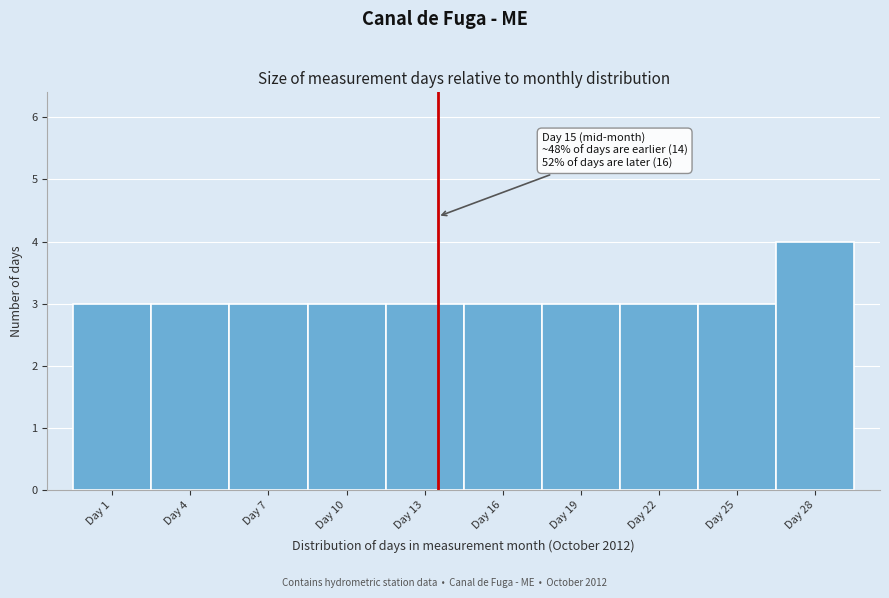

Reading left to right, extract all data points from this chart.

Day 1=3	Day 4=3	Day 7=3	Day 10=3	Day 13=3	Day 16=3	Day 19=3	Day 22=3	Day 25=3	Day 28=4